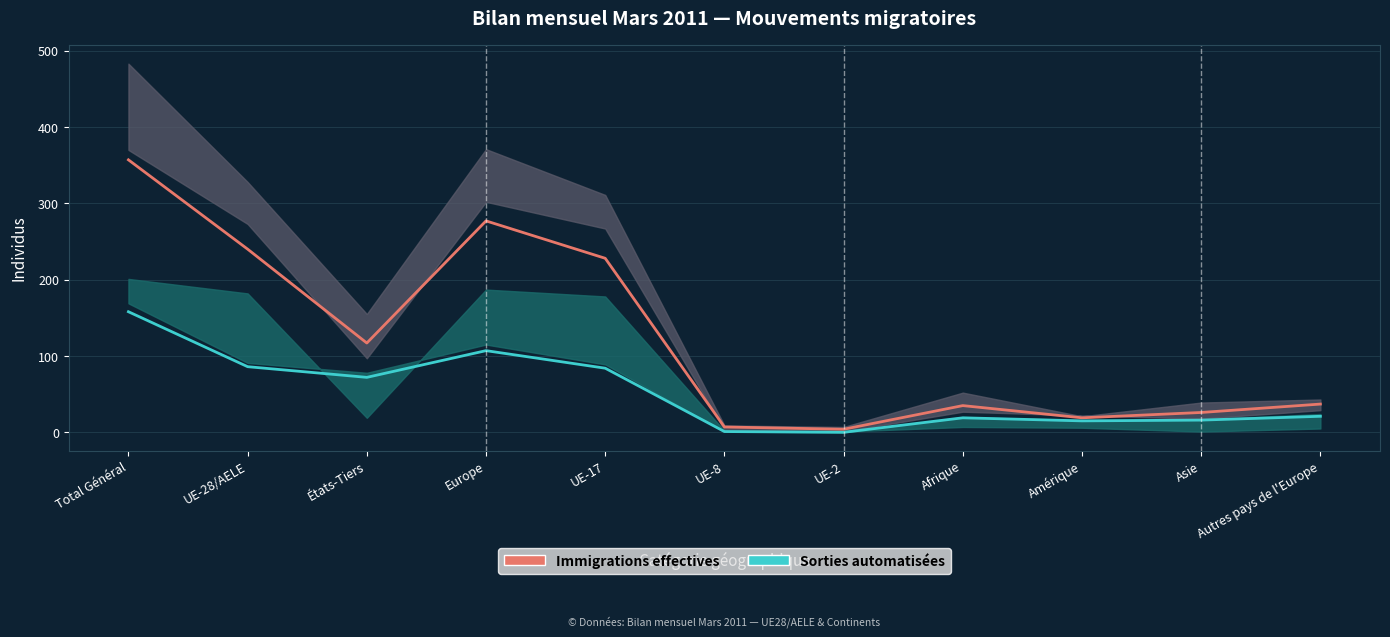

What is the difference between the highest and lowest values at UE-17?

144